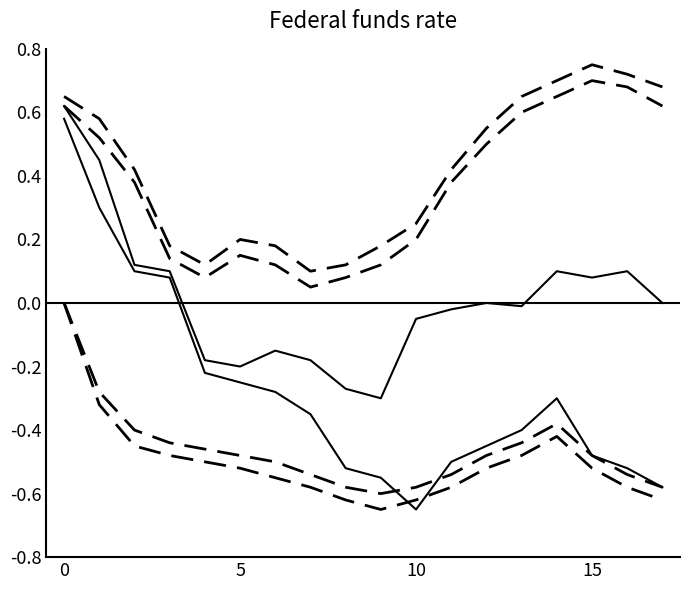

Does the chart display data point markers on the line(s)?

No